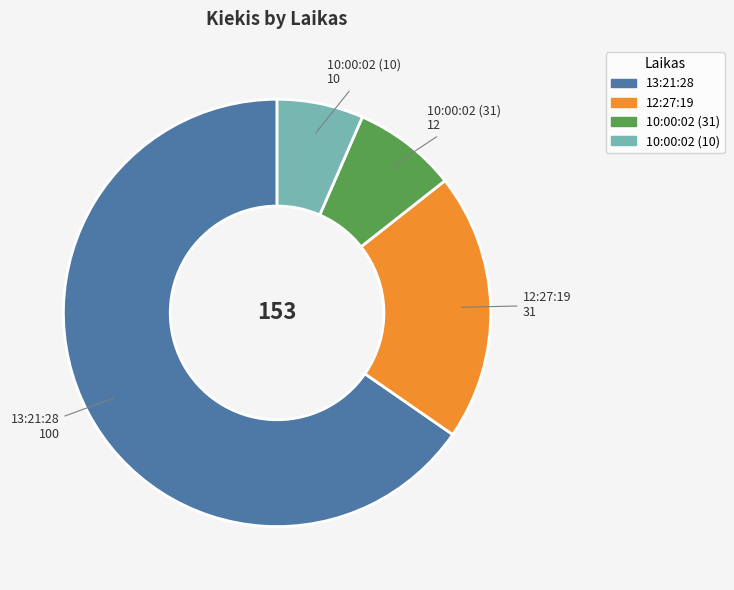

Approximately how many times larger is the value at 13:21:28 compared to 10:00:02 (31)?

8.3